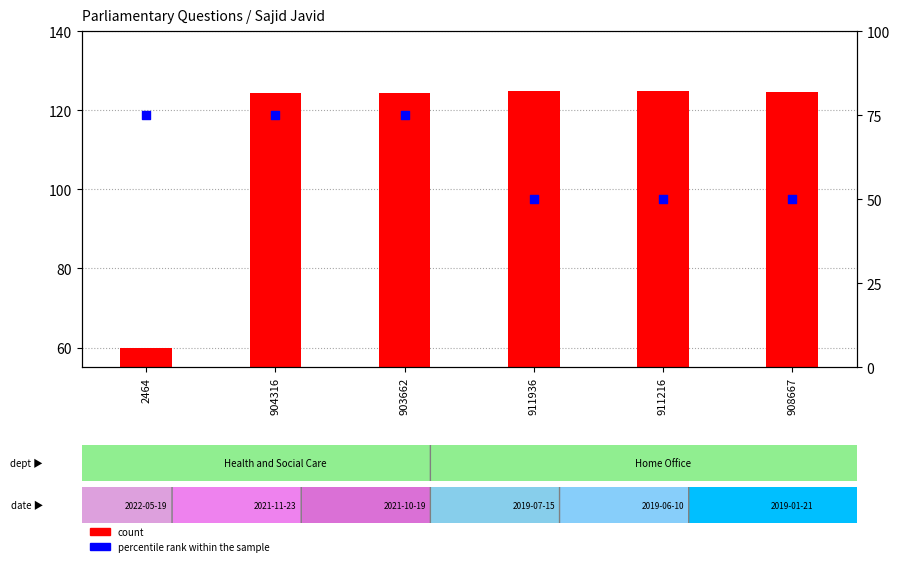

At how many categories does at least one series exceed 96?

5